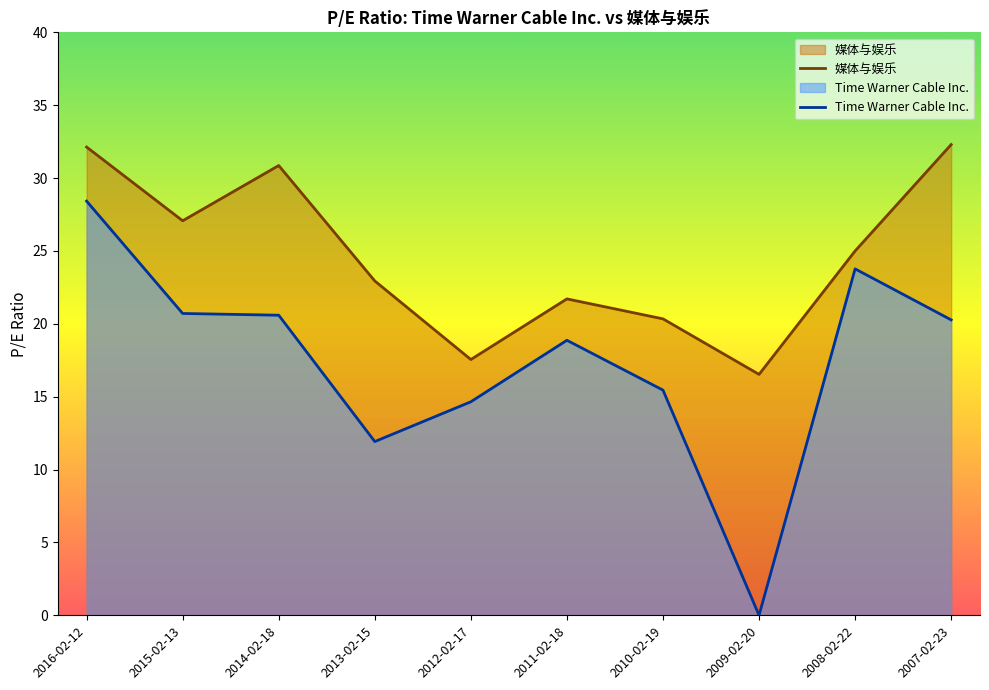

What is the highest value of the 媒体与娱乐 series?

32.3